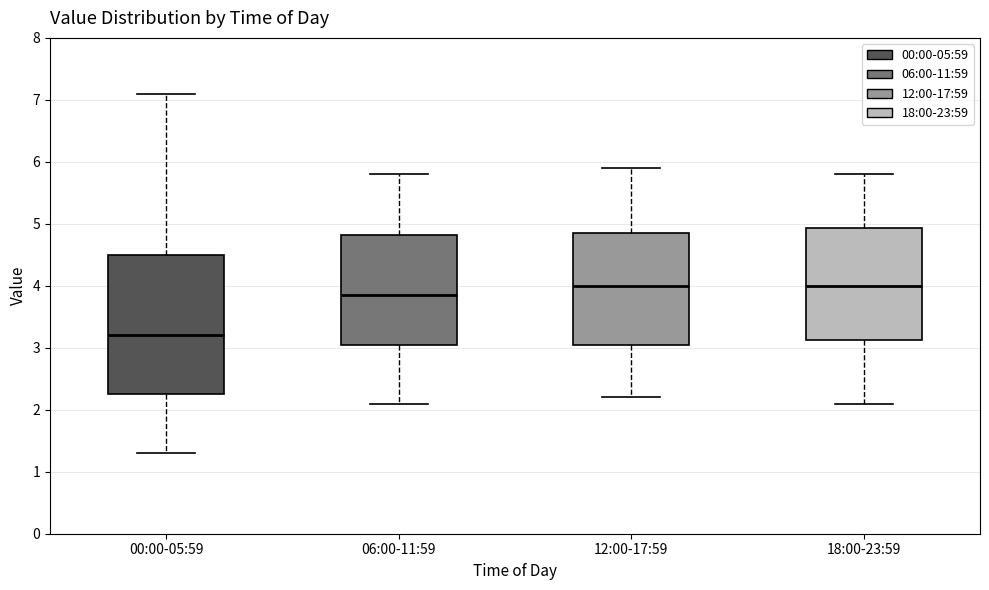

Reading left to right, transcribe this box plot: for each box, give where its median line is, the range the box spans, and where its two whiskers end, as read against the y-axis. The values are not printed on the chart, so give them approximately, as read against the axis.

00:00-05:59: median 3.2, box 2.3 to 4.5, whiskers 1.3 to 7.1
06:00-11:59: median 3.9, box 3.1 to 4.8, whiskers 2.1 to 5.8
12:00-17:59: median 4.0, box 3.1 to 4.9, whiskers 2.2 to 5.9
18:00-23:59: median 4.0, box 3.1 to 4.9, whiskers 2.1 to 5.8